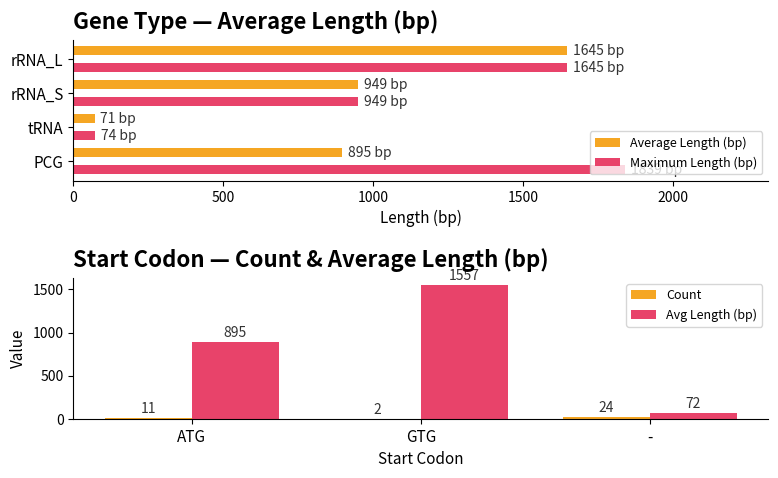

What is the value of the Avg Length (bp) bar at the 1st from the left?

895